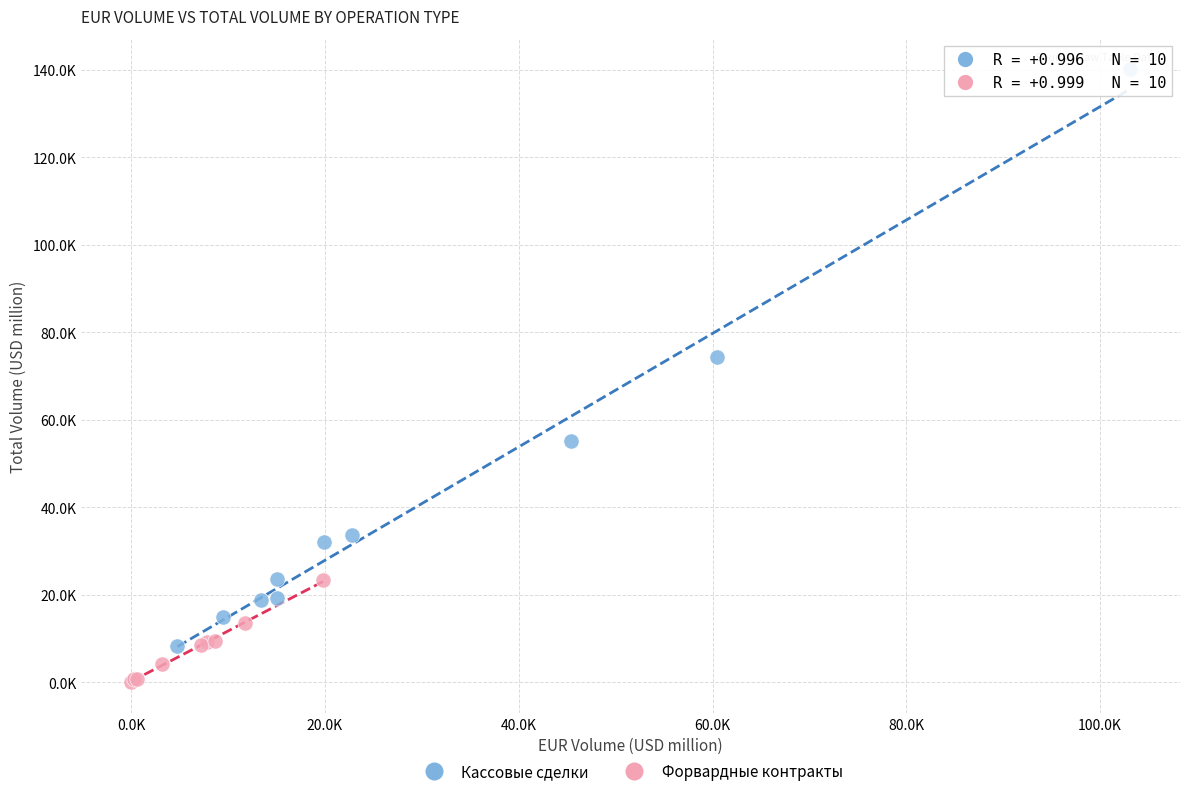

Which series reaches the maximum Y coordinate?

Кассовые сделки